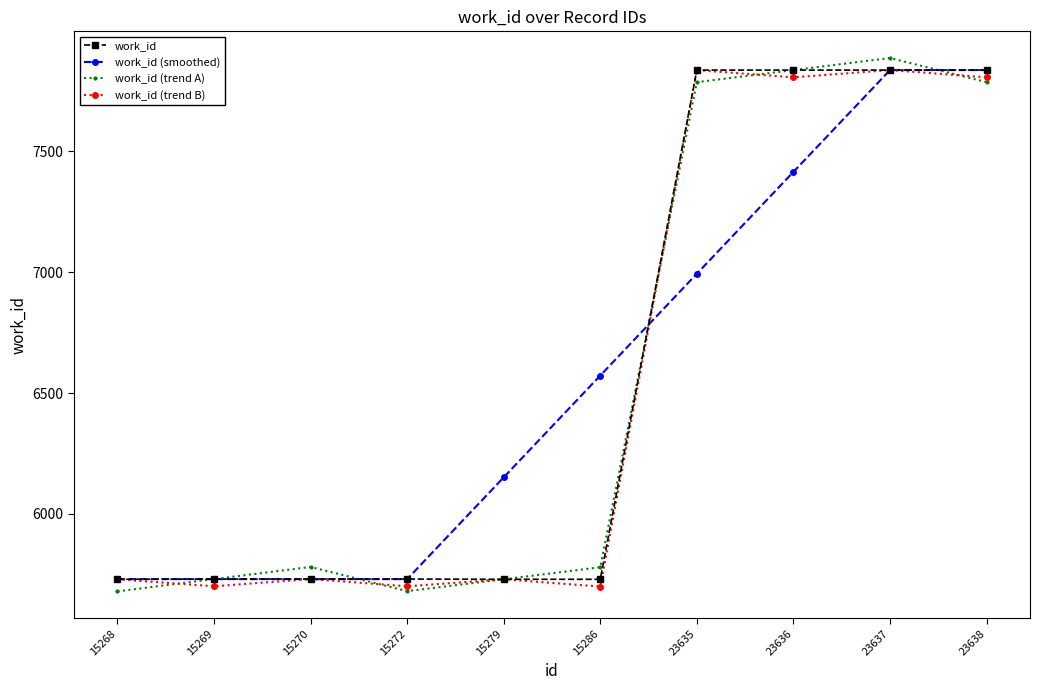

True or false: work_id has a value of 4140.2 at 23635.

False